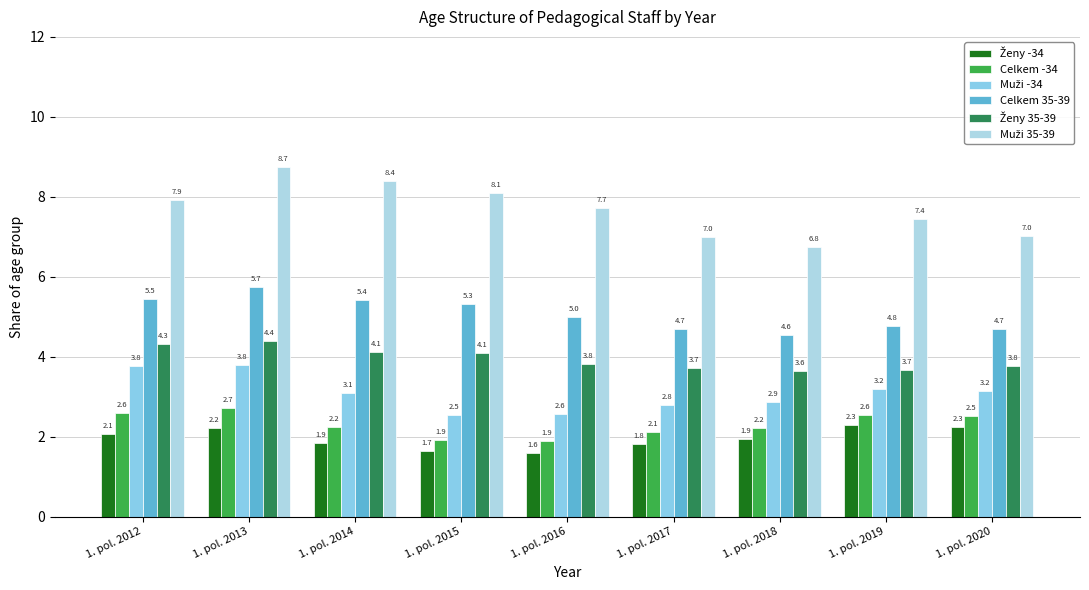

Are the bars horizontal?

No